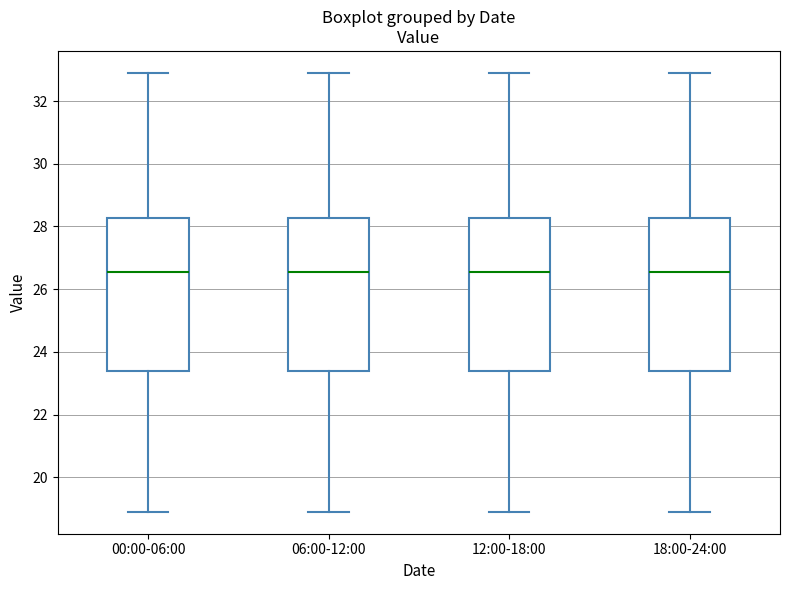

Reading left to right, transcribe this box plot: for each box, give where its median line is, the range the box spans, and where its two whiskers end, as read against the y-axis. The values are not printed on the chart, so give them approximately, as read against the axis.

00:00-06:00: median 26.6, box 23.4 to 28.2, whiskers 19.0 to 33.0
06:00-12:00: median 26.6, box 23.4 to 28.2, whiskers 19.0 to 33.0
12:00-18:00: median 26.6, box 23.4 to 28.2, whiskers 19.0 to 33.0
18:00-24:00: median 26.6, box 23.4 to 28.2, whiskers 19.0 to 33.0